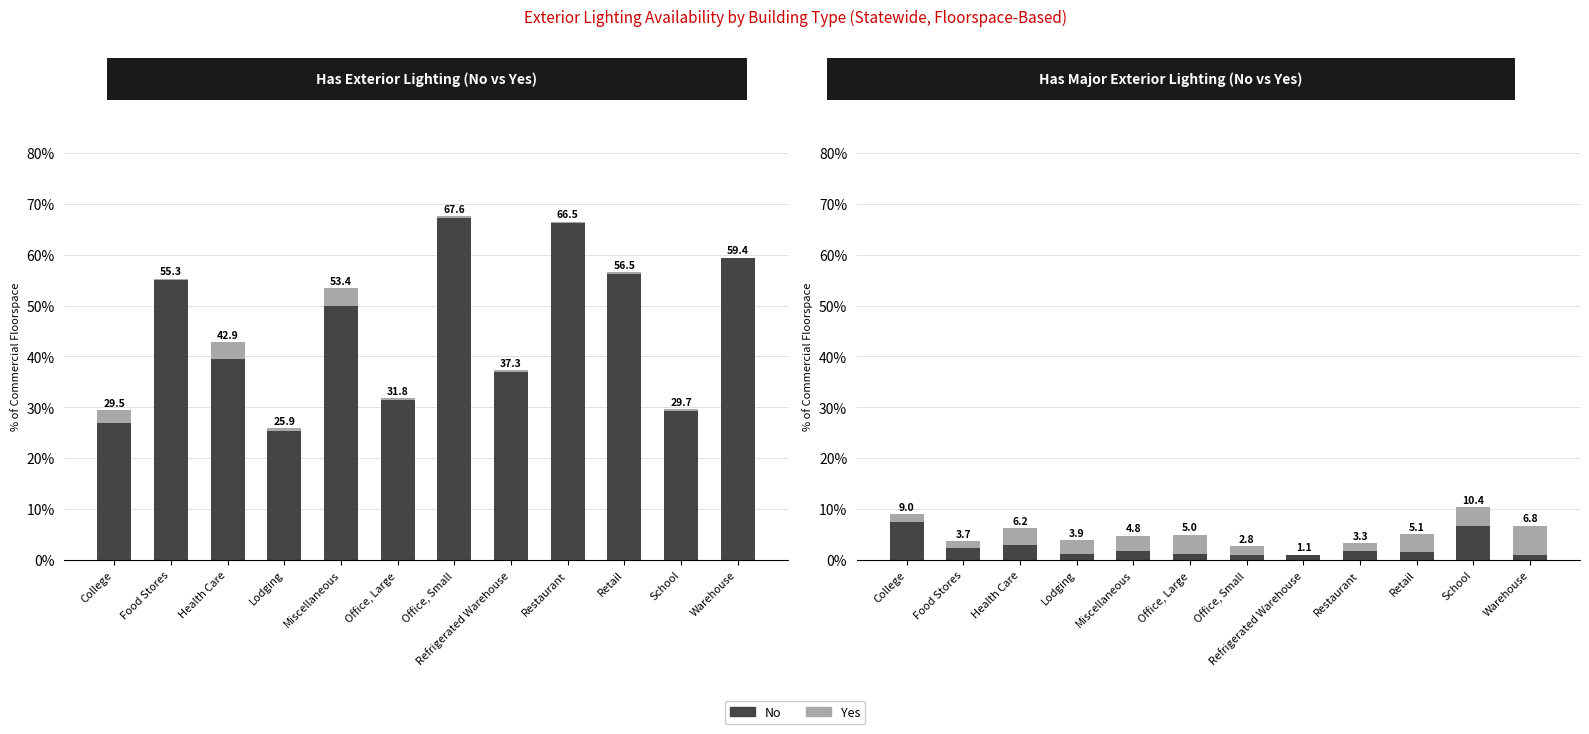

Which category has the highest value in the Yes series?

Warehouse